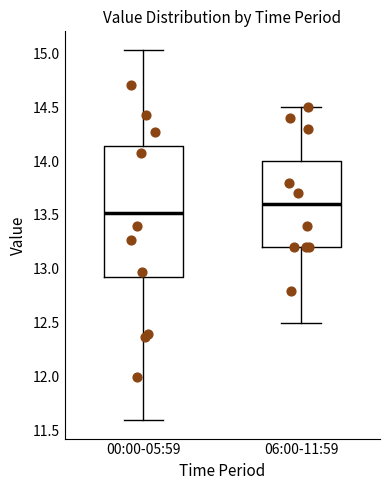

Reading left to right, transcribe this box plot: for each box, give where its median line is, the range the box spans, and where its two whiskers end, as read against the y-axis. The values are not printed on the chart, so give them approximately, as read against the axis.

00:00-05:59: median 13.50, box 12.90 to 14.15, whiskers 11.60 to 15.05
06:00-11:59: median 13.60, box 13.20 to 14.00, whiskers 12.50 to 14.50